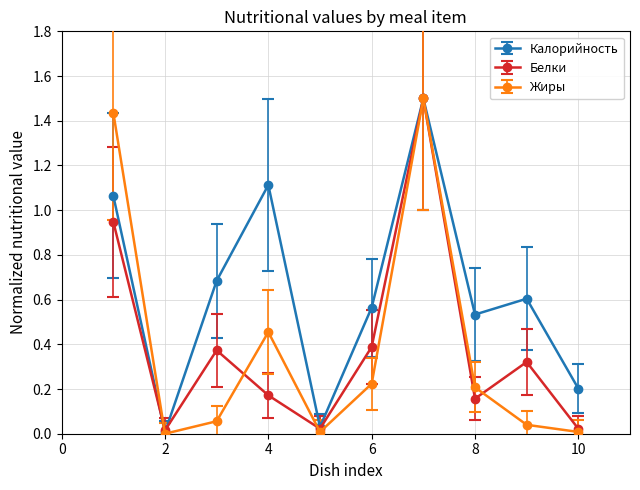

Which series has the largest range (max minus min)?

Жиры